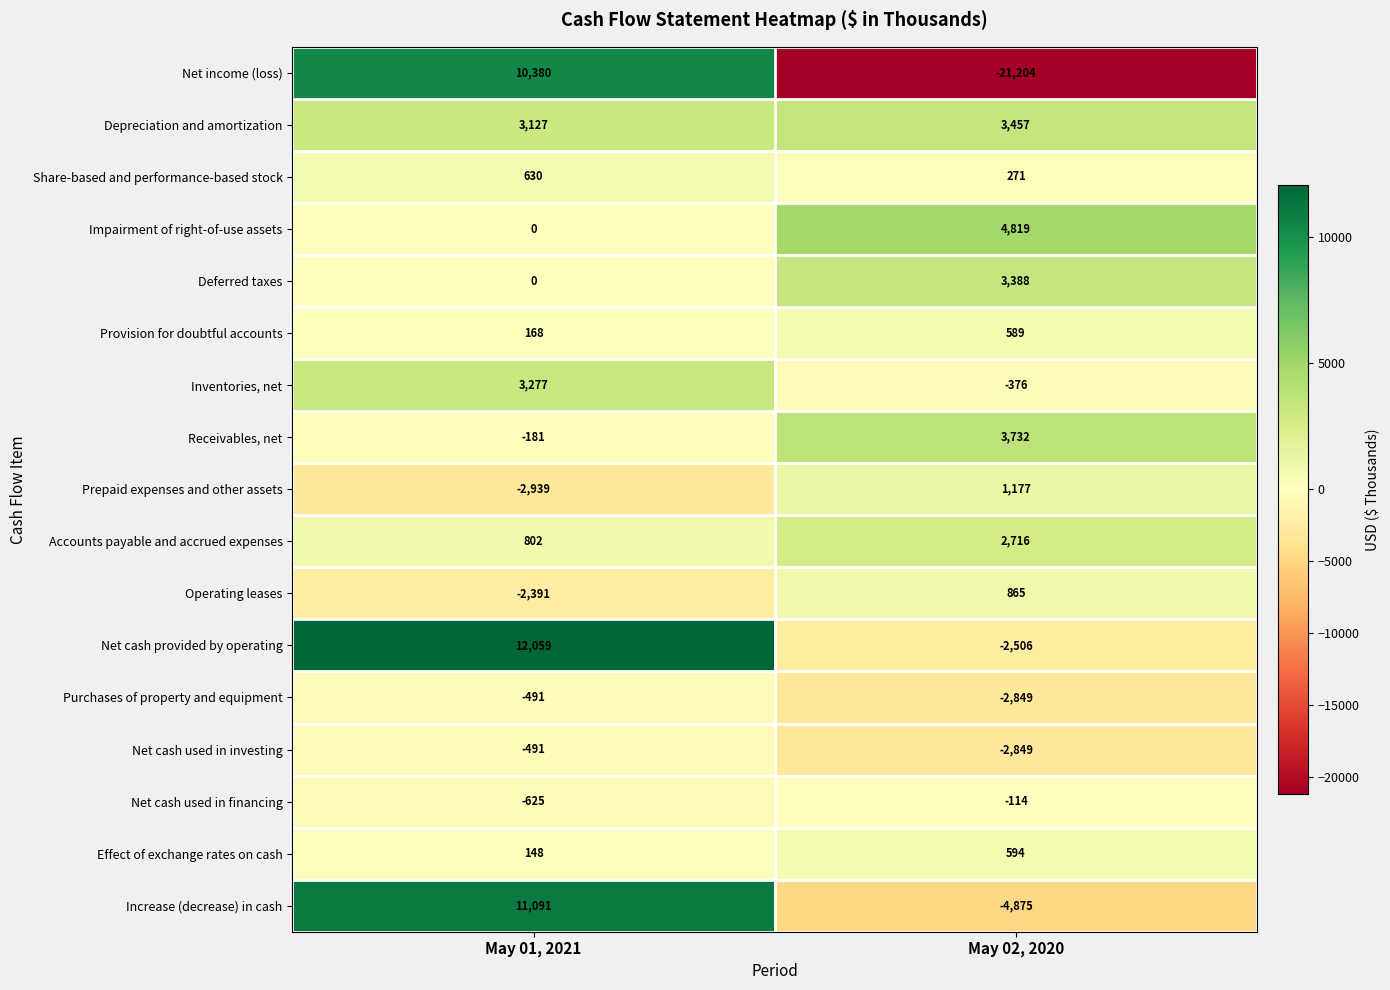

Which label corresponds to the largest value in the chart?

May 01, 2021